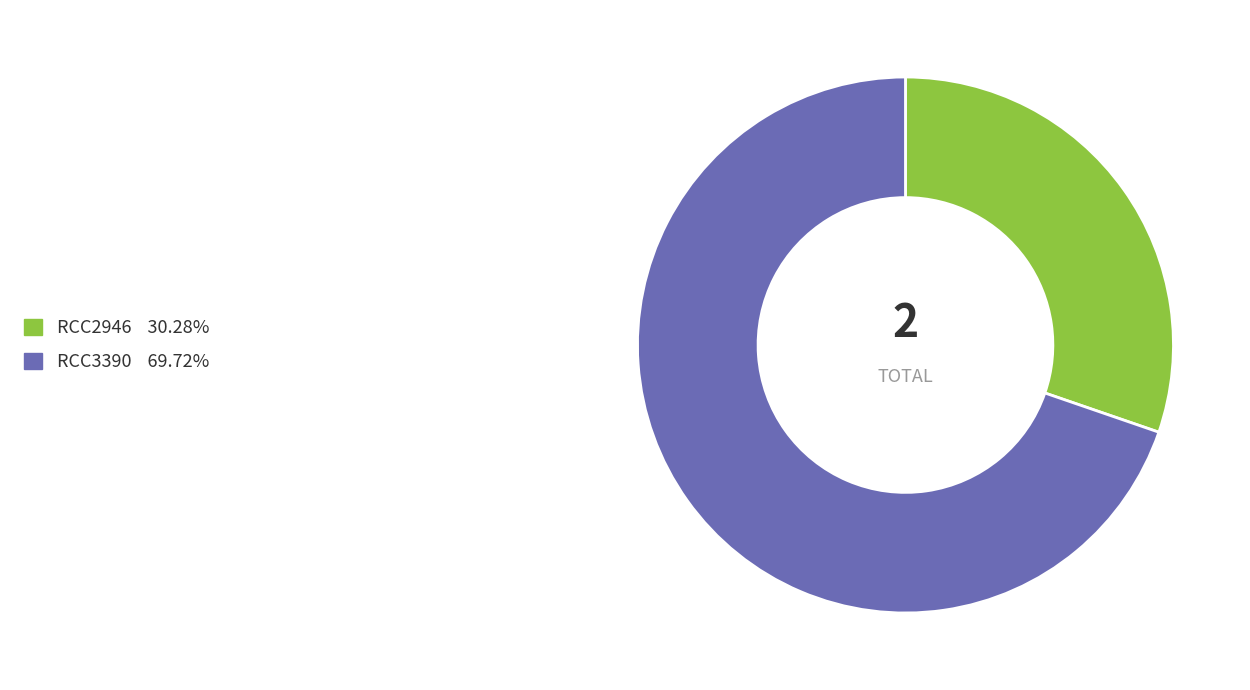

Is the sum of RCC3390 69.72% and RCC2946 30.28% greater than half?

Yes